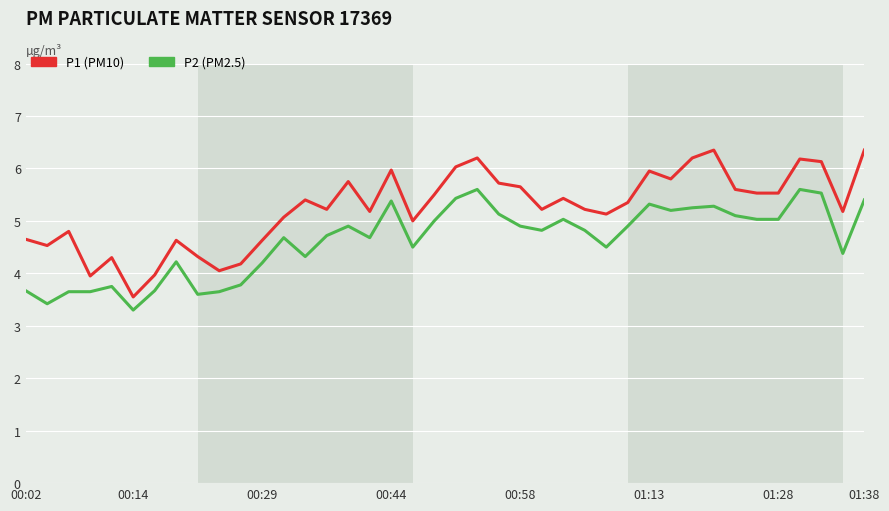

What is the smallest value displayed?

3.3